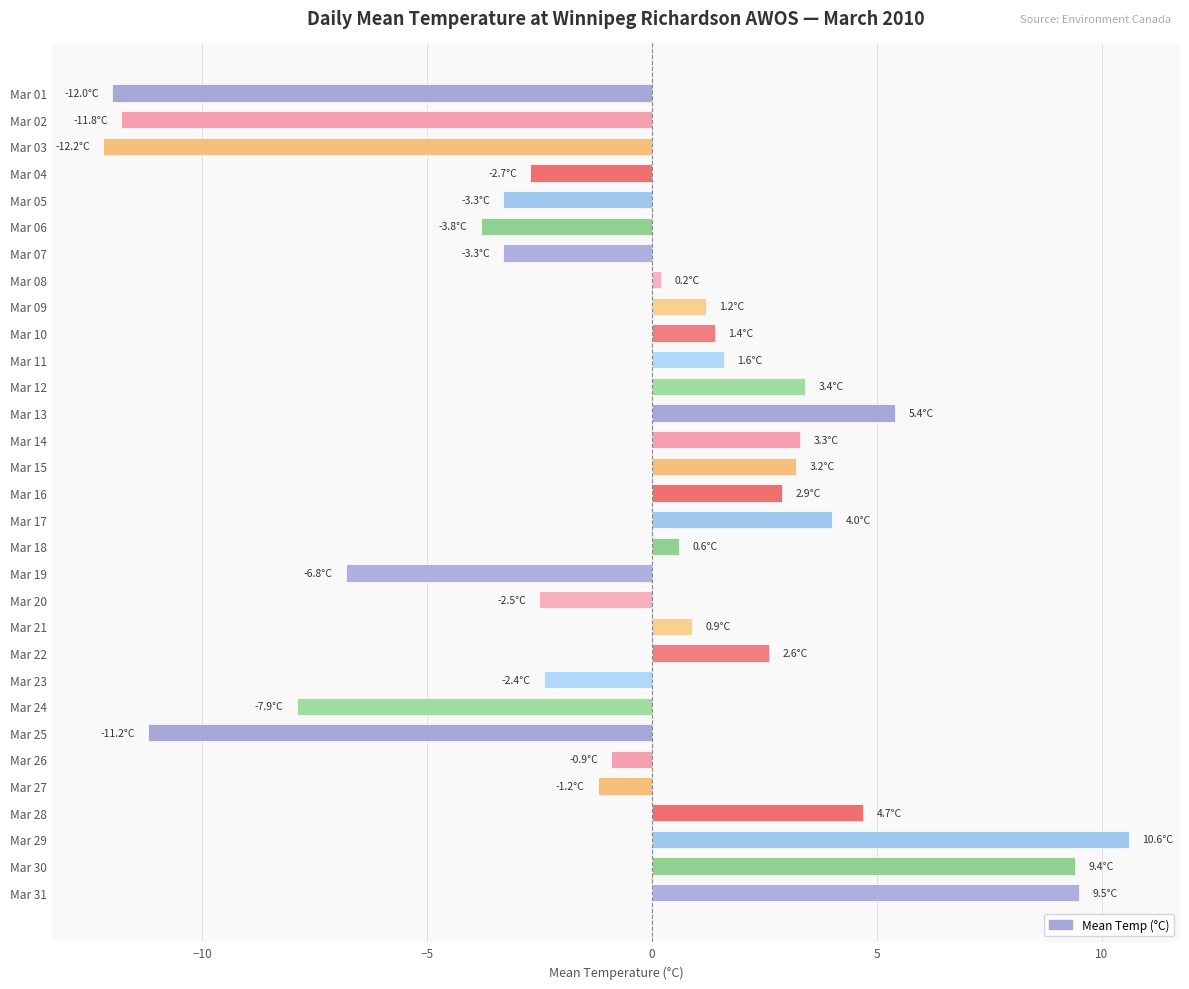

Is it true that the value at Mar 04 is -4.6?

False